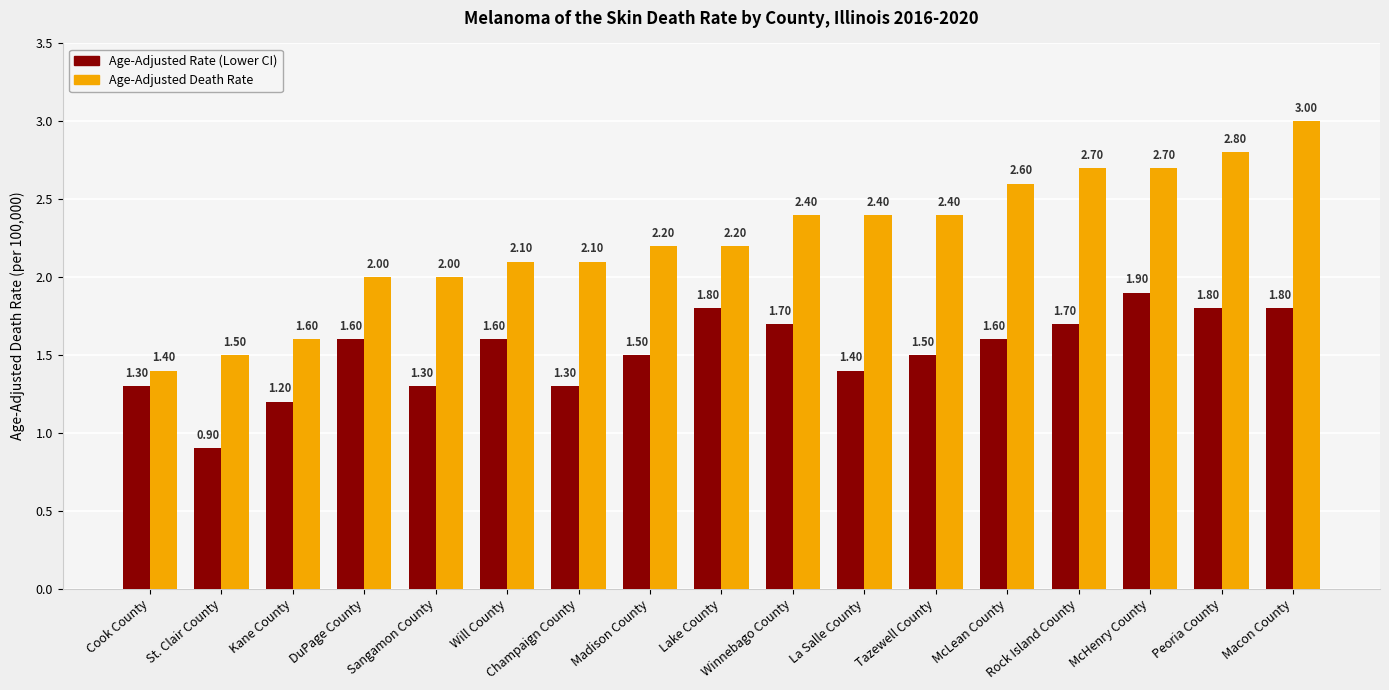

At which category does the chart reach its minimum across all series?

St. Clair County